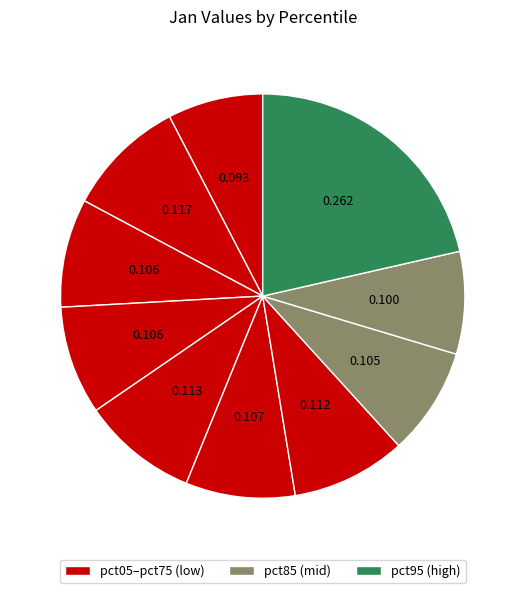

What is the largest slice in the pie chart?

pct95